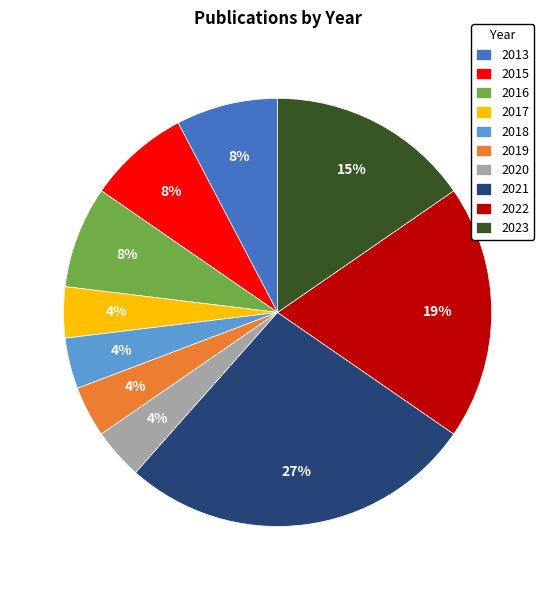

To the nearest percent, what percentage of the pie is 2013?

8%